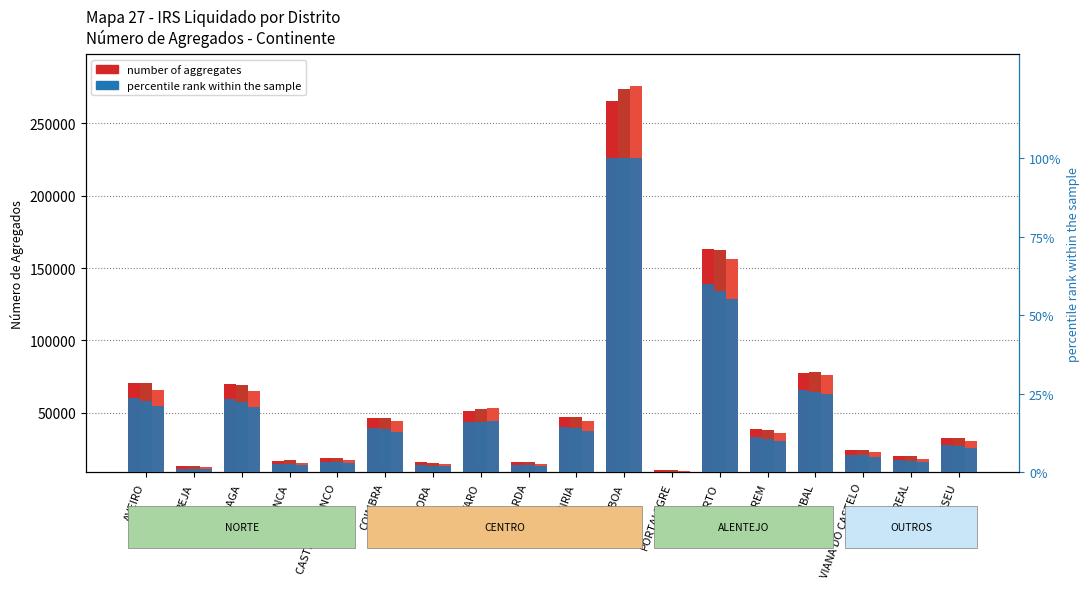

How many data points does each series have?

18